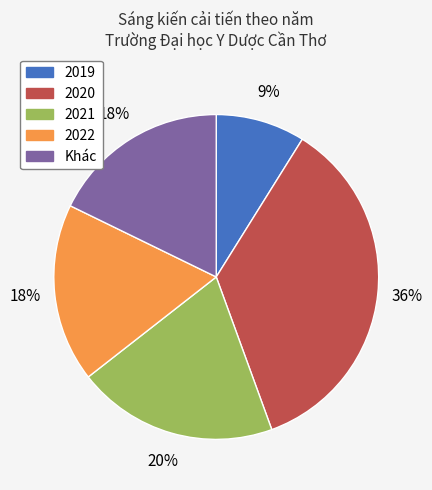

How many segments does this pie chart have?

5